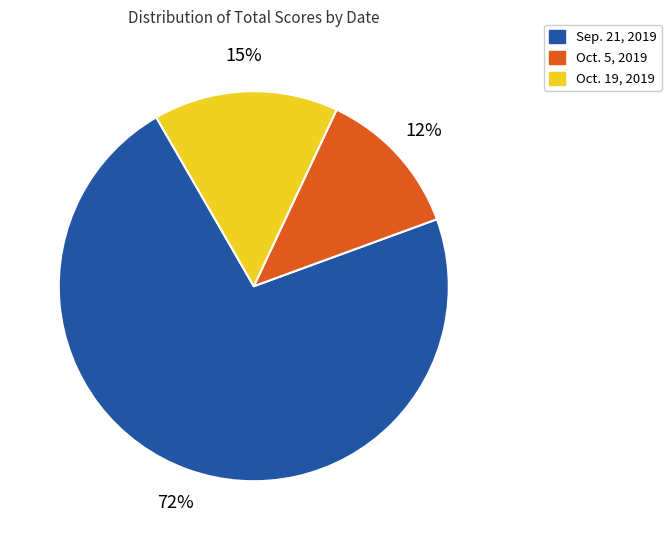

Do Oct. 19, 2019 and Oct. 5, 2019 together represent more than half of the pie?

No